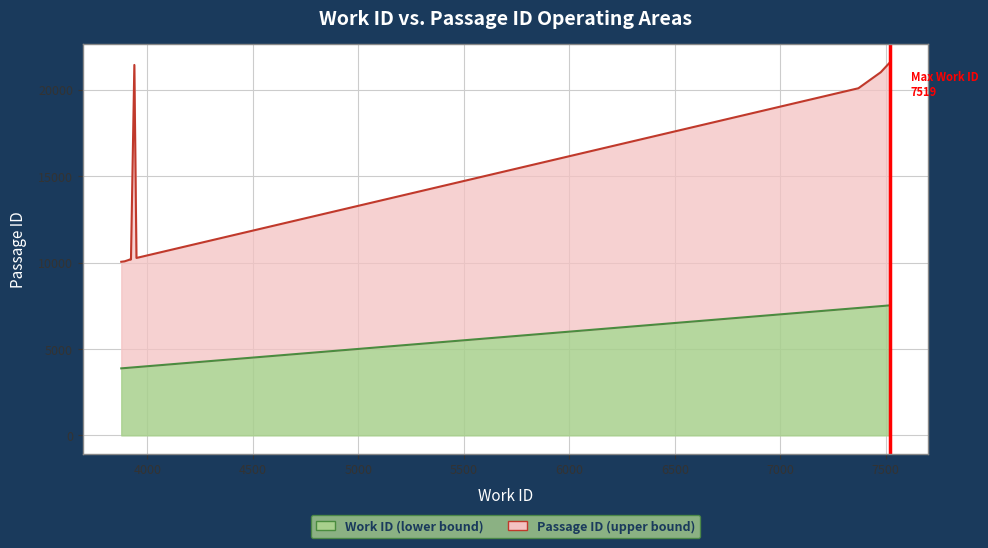

Which category has the lowest value across all series?

3876